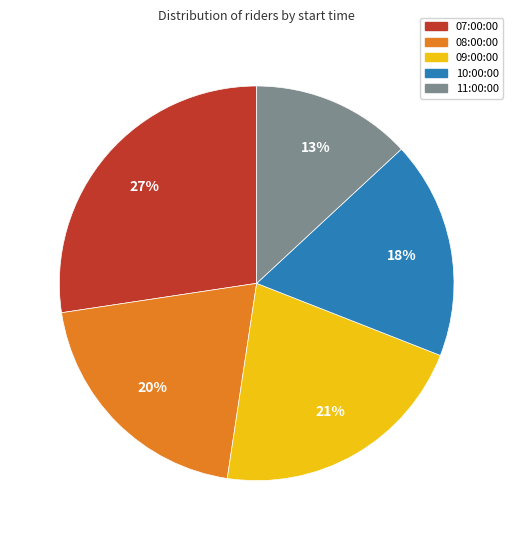

What is the smallest slice in the pie chart?

11:00:00